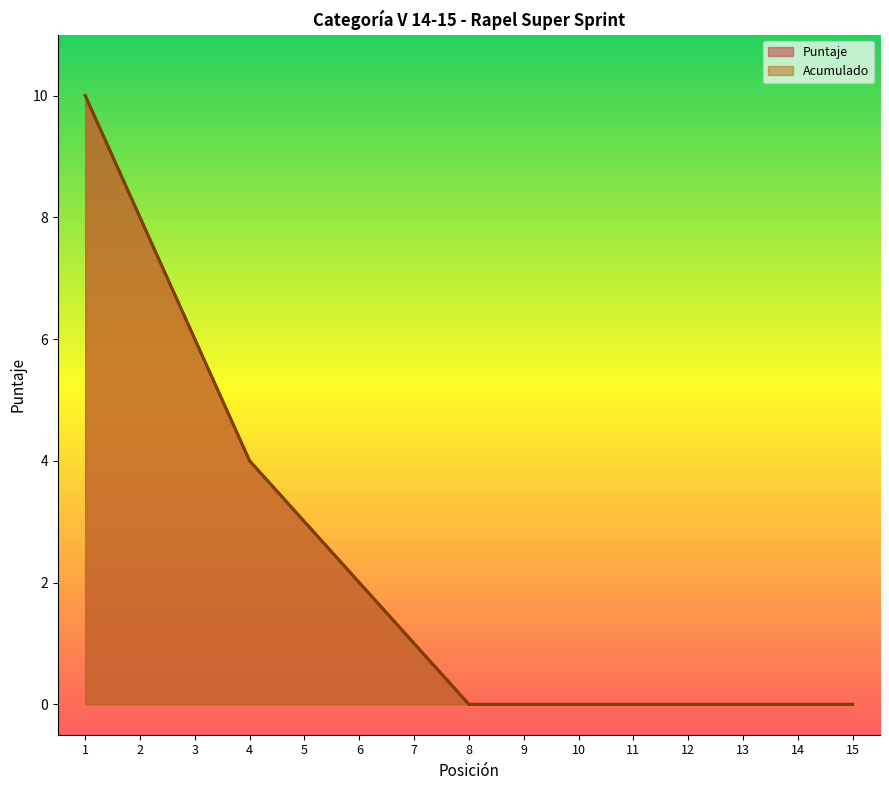

How many lines are shown in the chart?

2